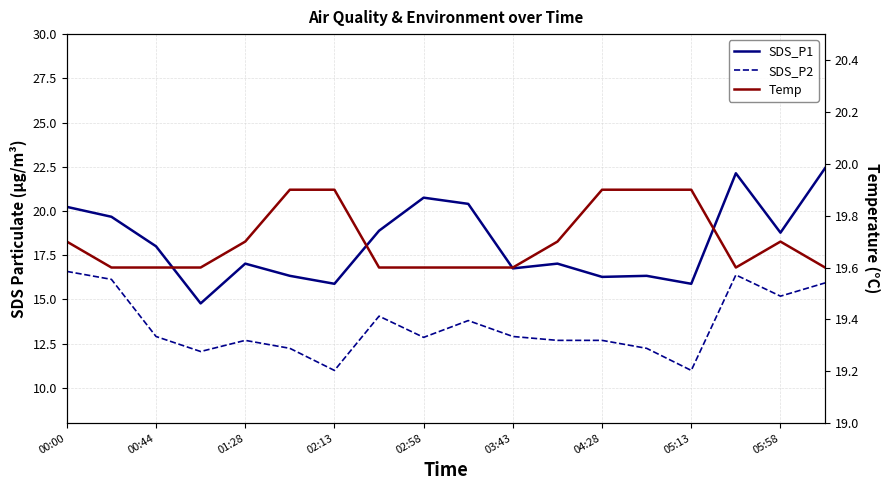

What is the value of the SDS_P2 point at the 9th from the left?

12.8